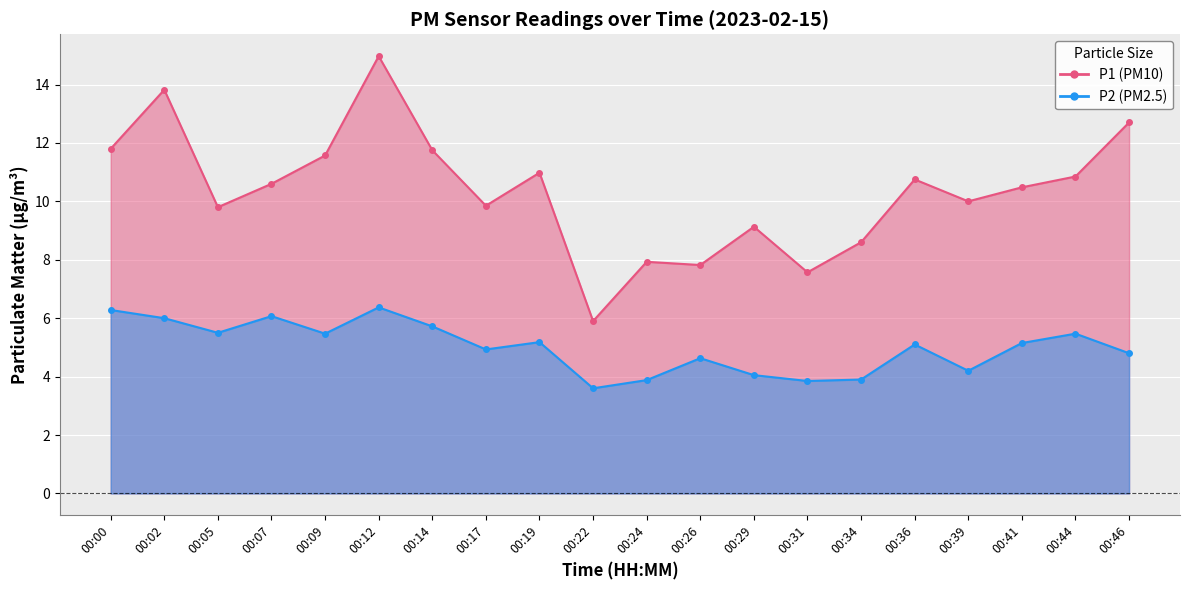

What is the average value of the P2 series?

5.0